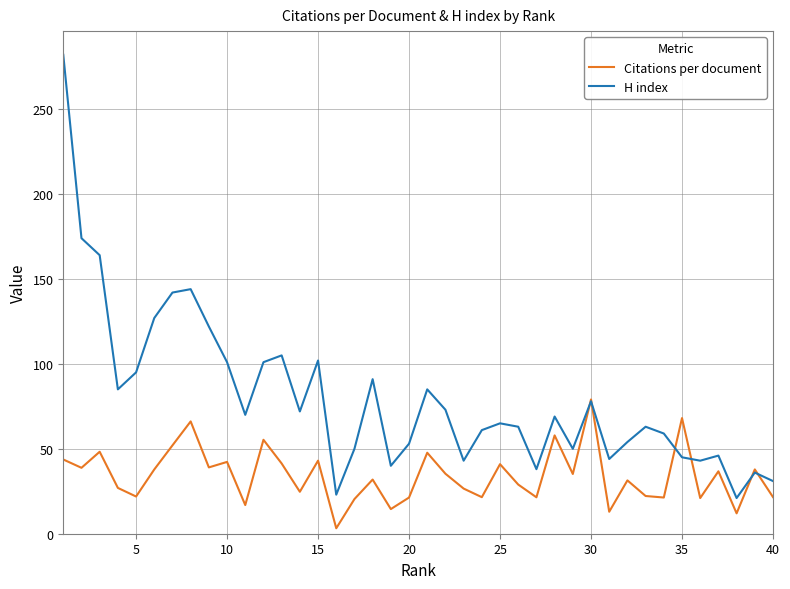

What is the maximum value shown in the chart?

282.0